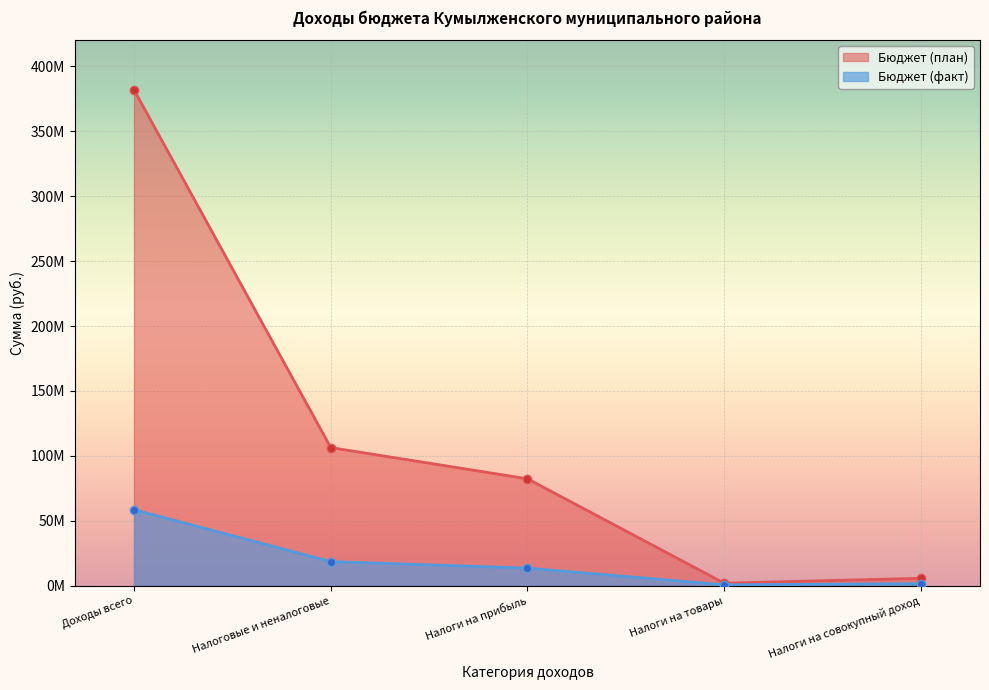

Which series has the largest range (max minus min)?

Бюджет (план)